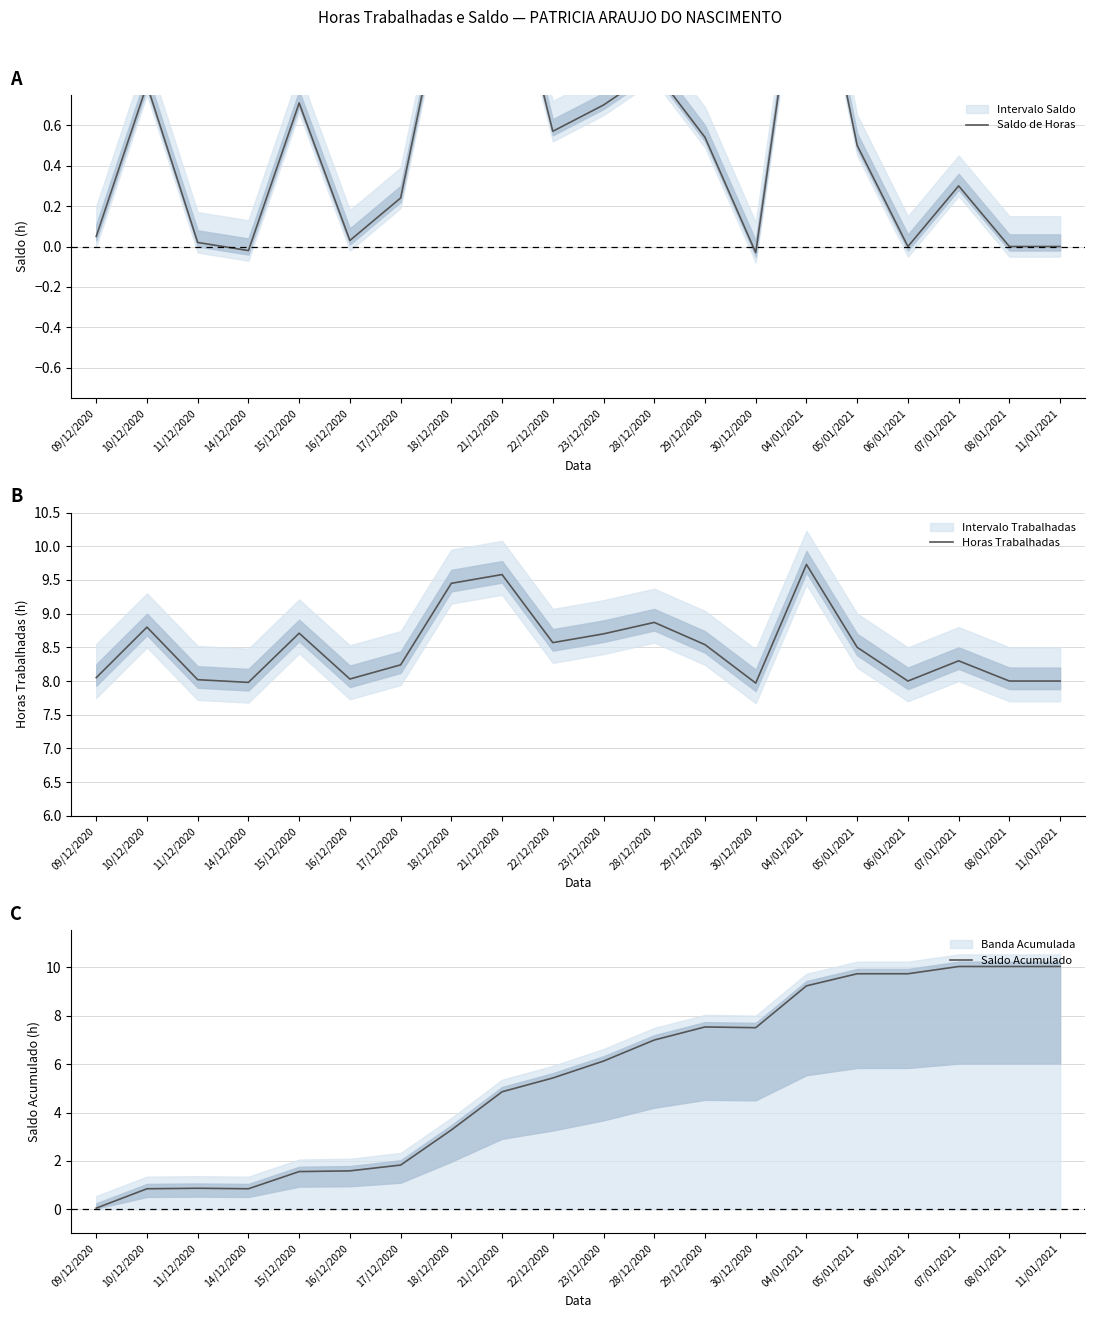

How many interior local peaks does the Saldo Acumulado series have?

2